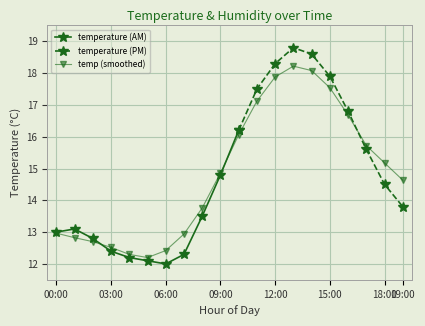

What is the sum of the values at 09:00 and 07:00?

27.8